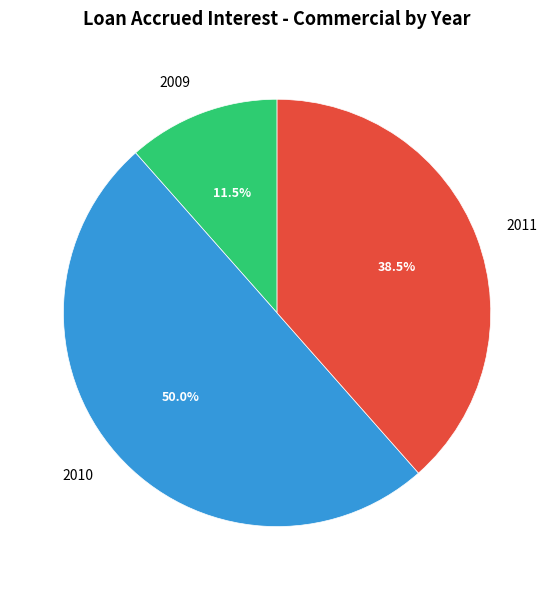

Rank the categories by value from lowest to highest.

2009, 2011, 2010